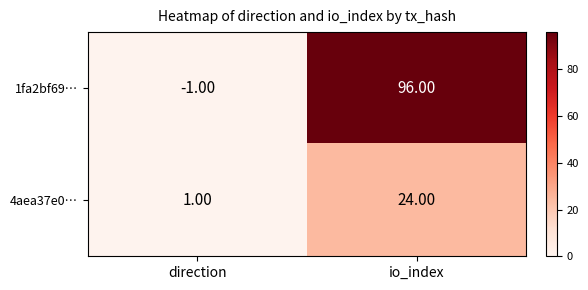

List the series in order of their peak value, lowest first.

4aea37e0…, 1fa2bf69…